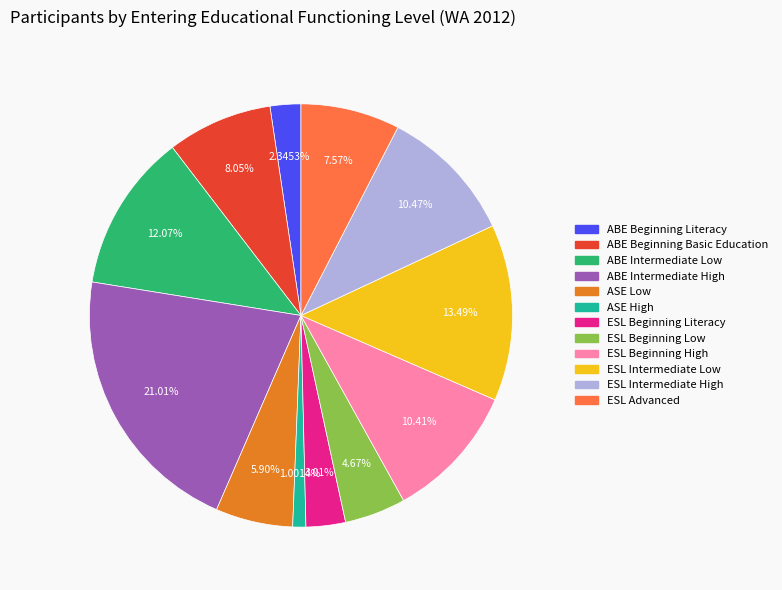

What percentage do ABE Beginning Literacy and ABE Intermediate Low together represent?

14.4%